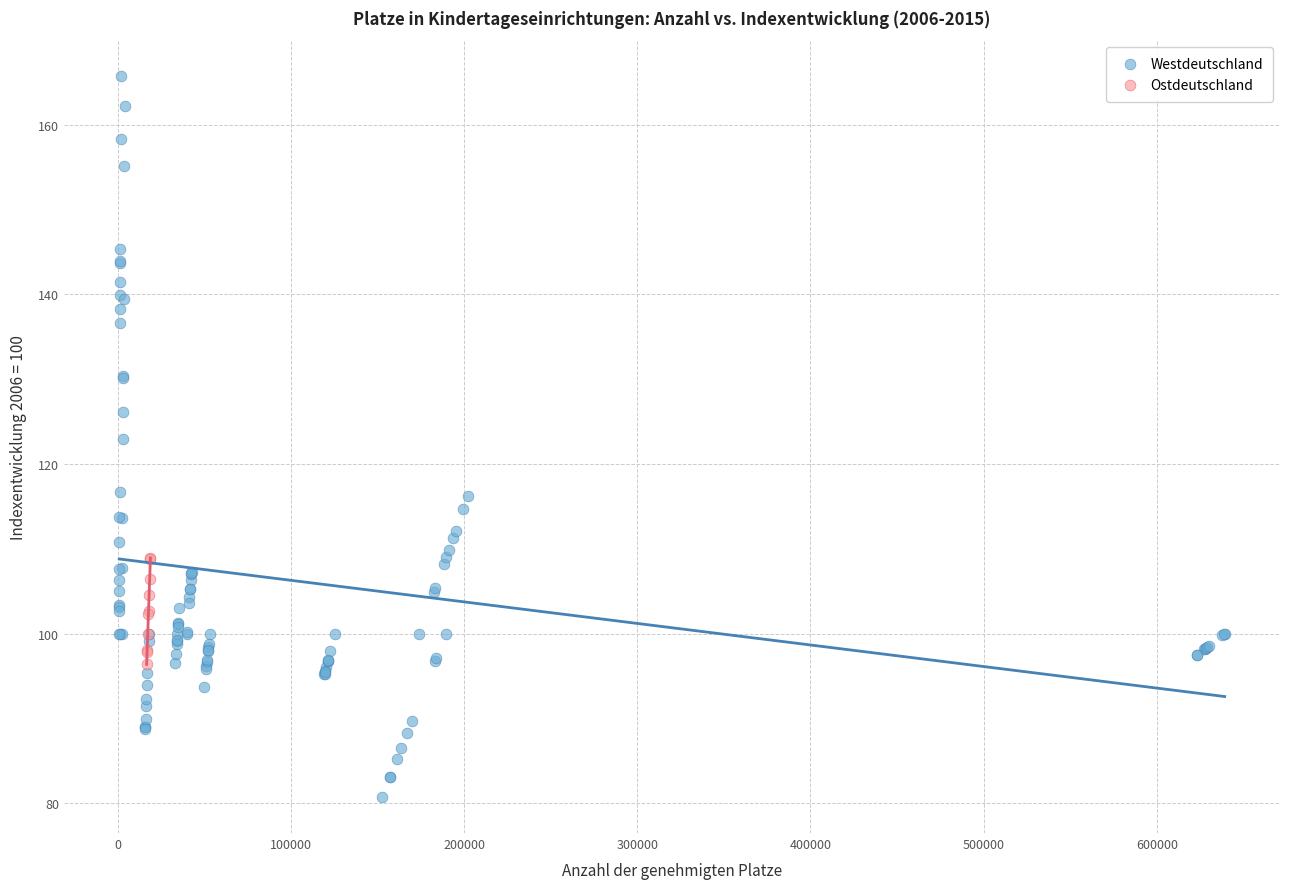

Which series has the largest Y range (max minus min)?

Westdeutschland